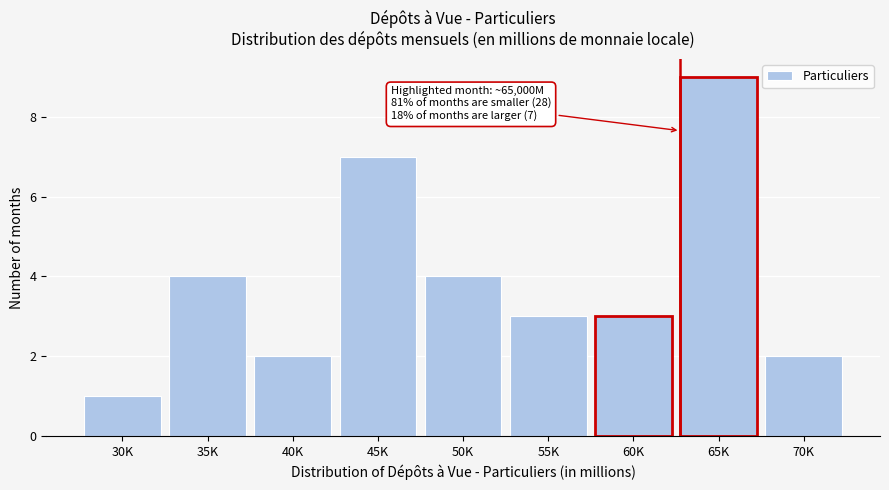

Reading left to right, transcribe all the data shown in this chart.

30K=1	35K=4	40K=2	45K=7	50K=4	55K=3	60K=3	65K=9	70K=2